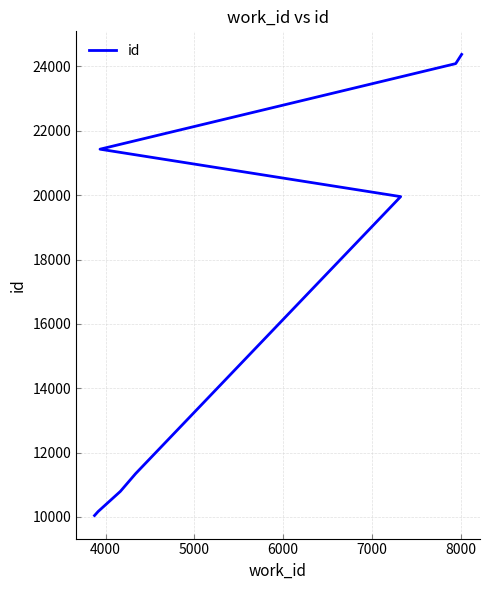

Count the number of data series in this chart.

1